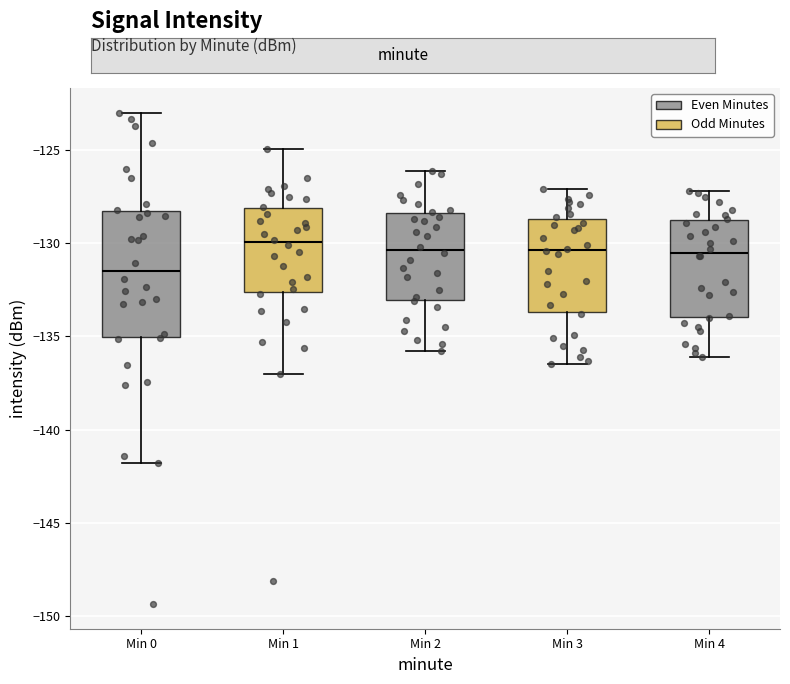

Where does the lower whisker of the box for Min 2 end on the y-axis? The values are not printed on the chart, so give them approximately, as read against the axis.

-136.0